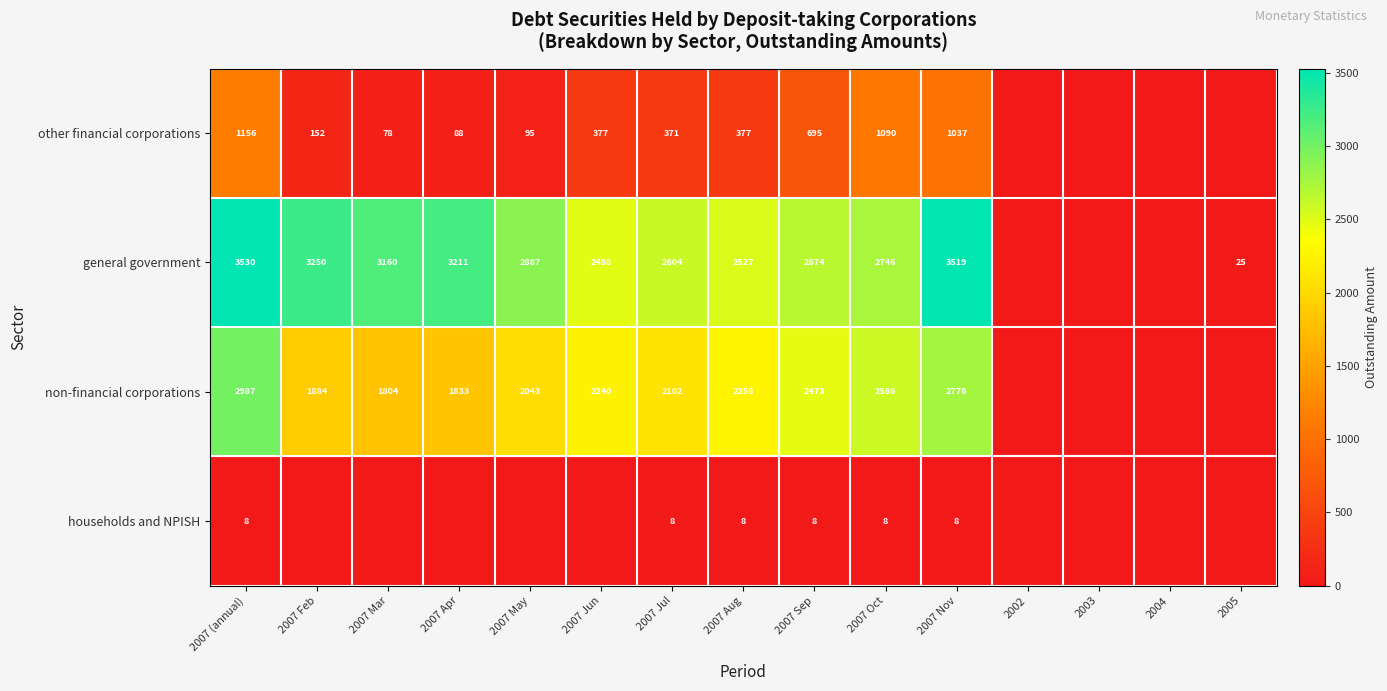

What is the total value across all series at 2007 (annual)?

7681